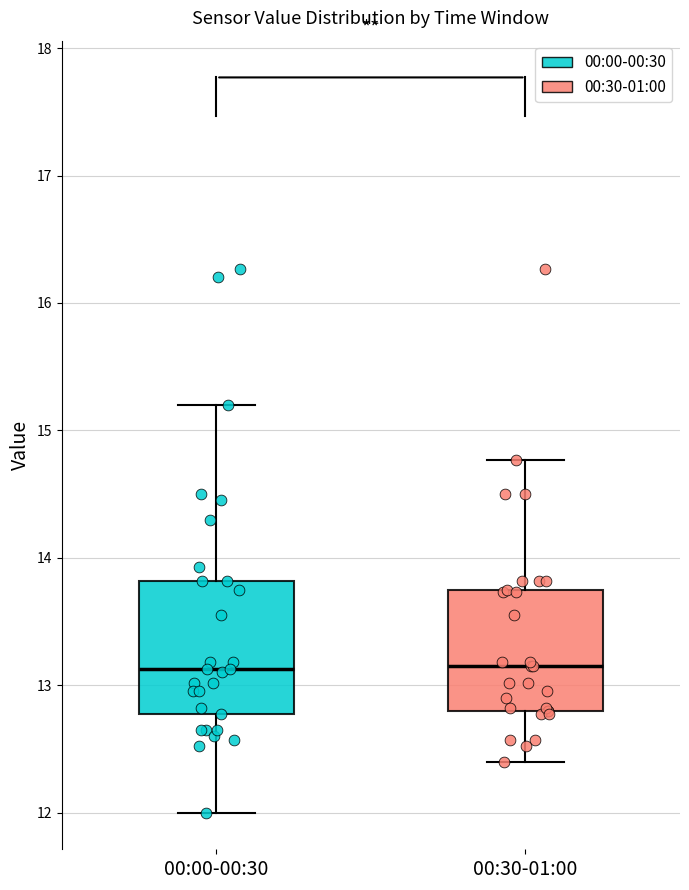

Reading left to right, transcribe this box plot: for each box, give where its median line is, the range the box spans, and where its two whiskers end, as read against the y-axis. The values are not printed on the chart, so give them approximately, as read against the axis.

00:00-00:30: median 13.1, box 12.8 to 13.8, whiskers 12.0 to 15.2
00:30-01:00: median 13.2, box 12.8 to 13.8, whiskers 12.4 to 14.8